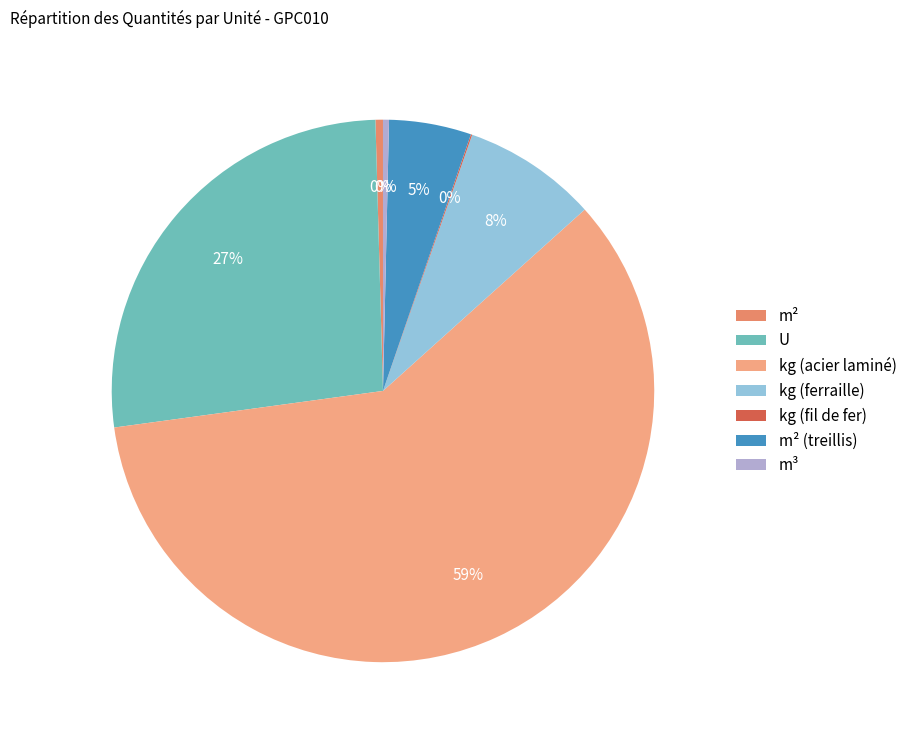

To the nearest percent, what portion does kg (ferraille) represent?

8%